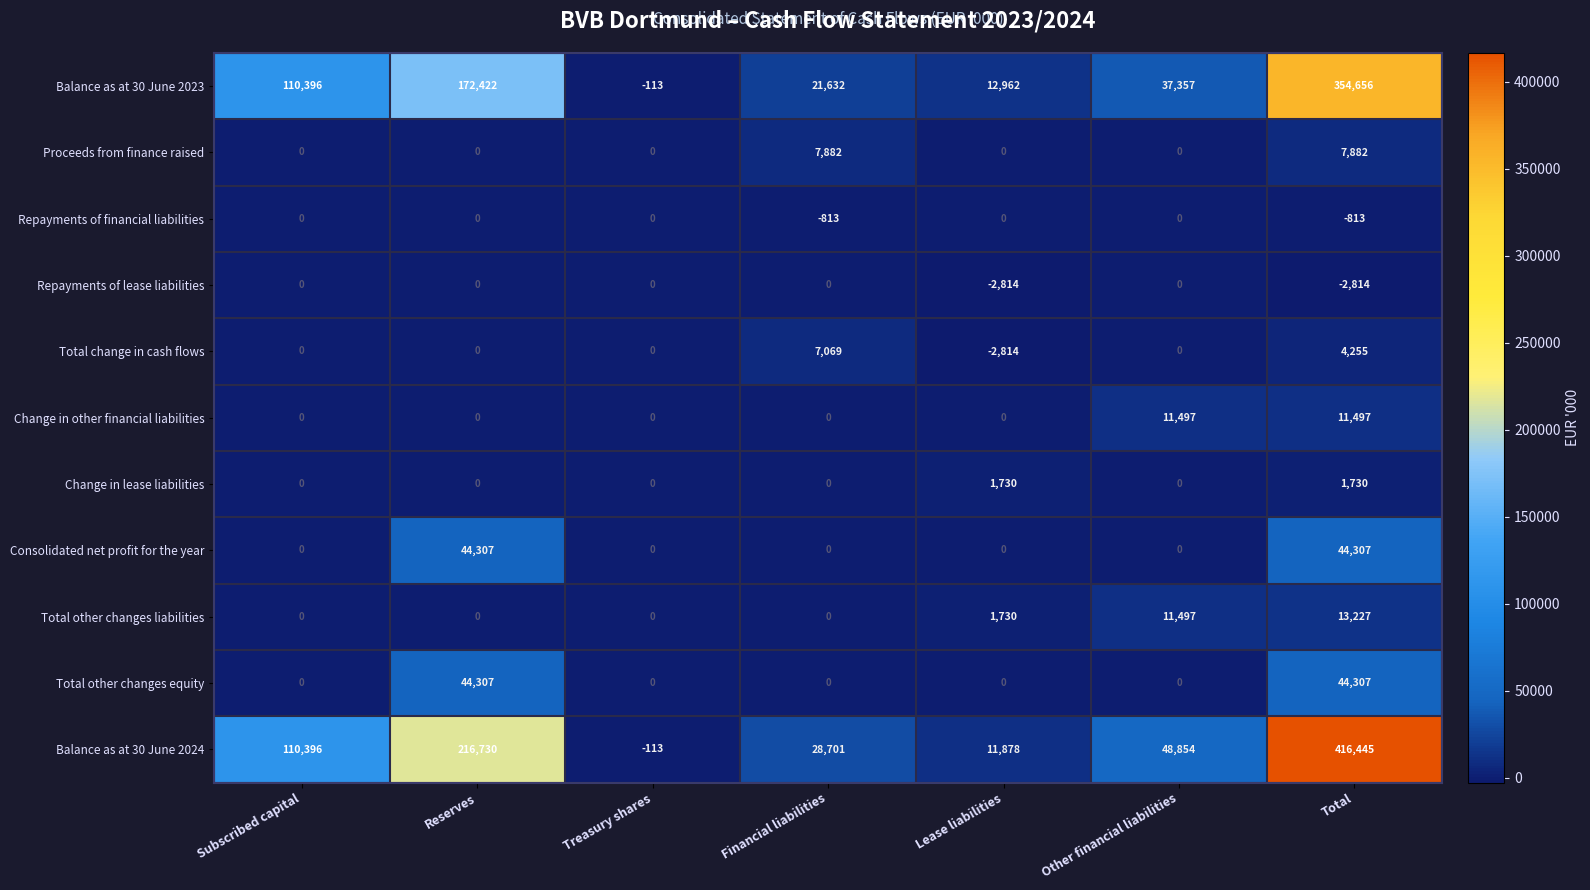

Is the value of Balance as at 30 June 2023 at Total greater than the value of Change in other financial liabilities at Total?

Yes